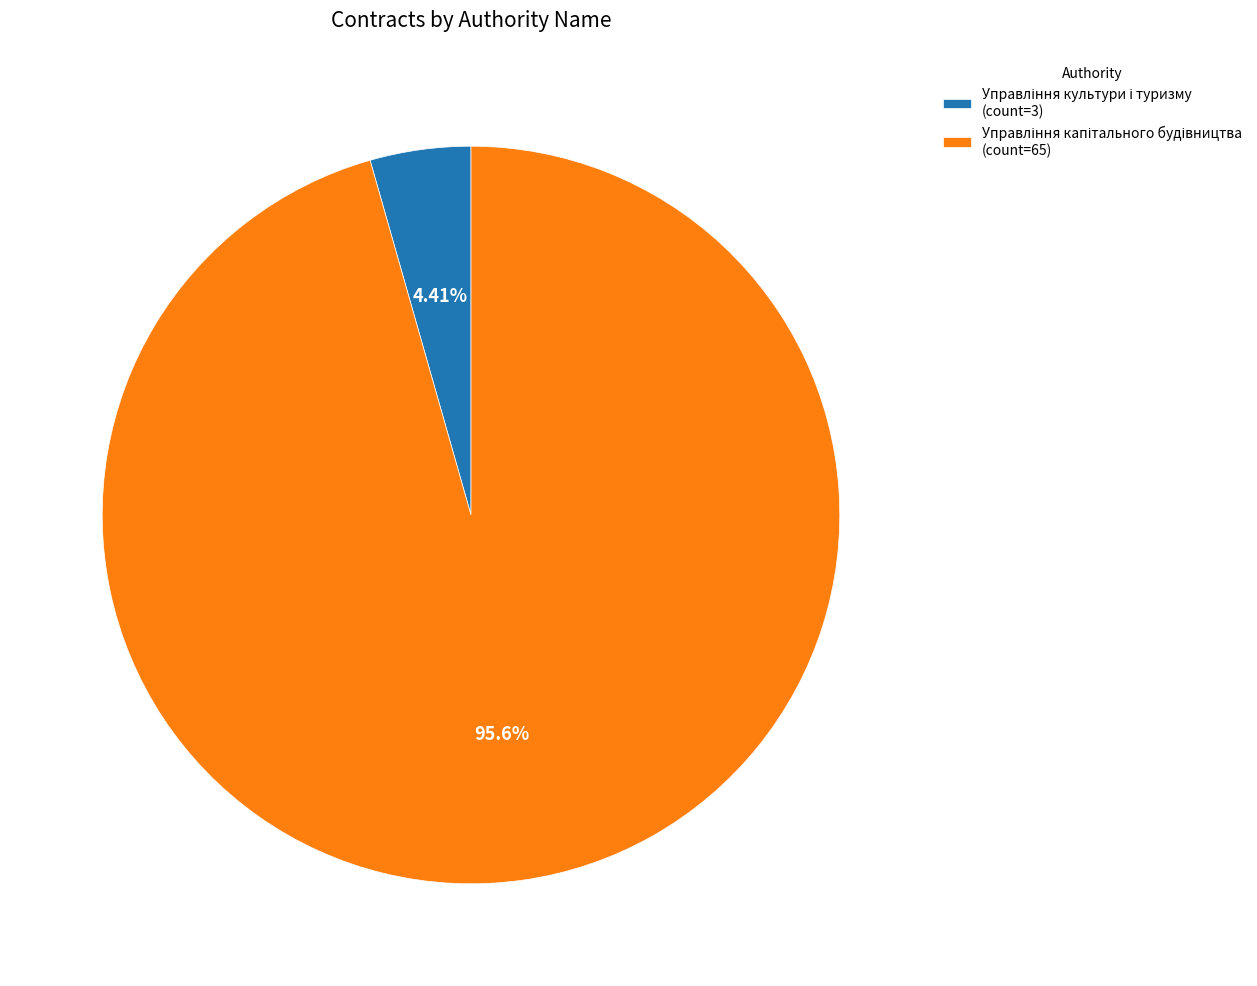

Is there any slice that represents more than half of the pie?

Yes